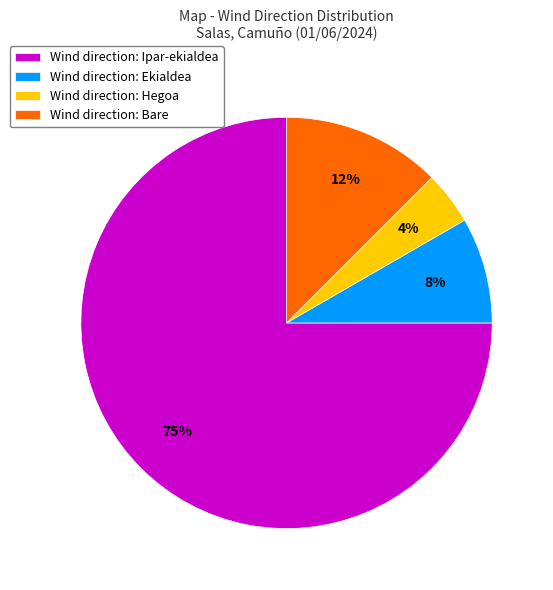

Do Wind direction: Ipar-ekialdea and Wind direction: Bare together represent more than half of the pie?

Yes